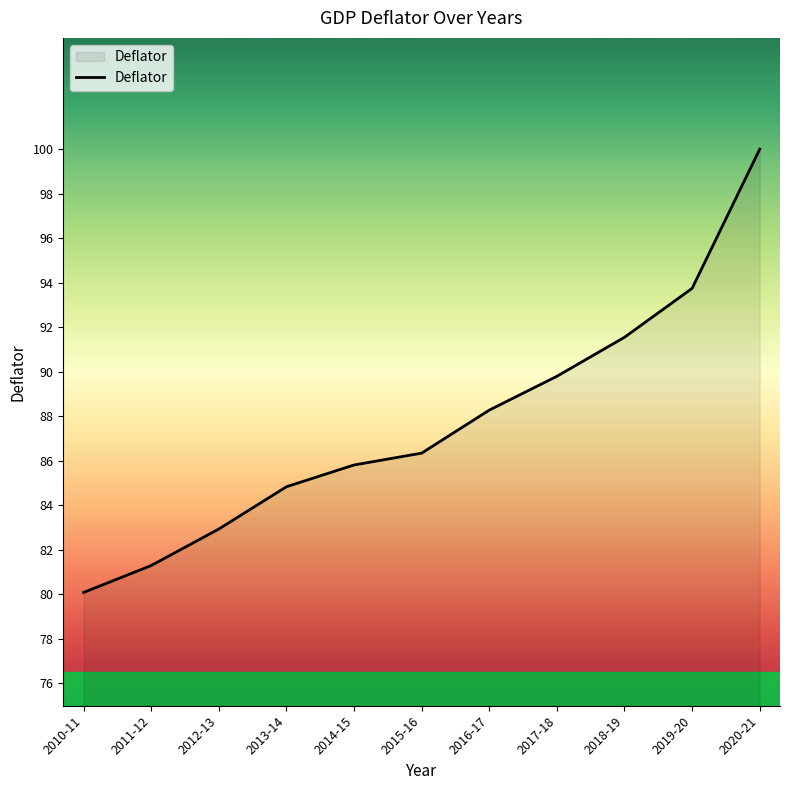

What value does the data have at 2012-13?

82.9